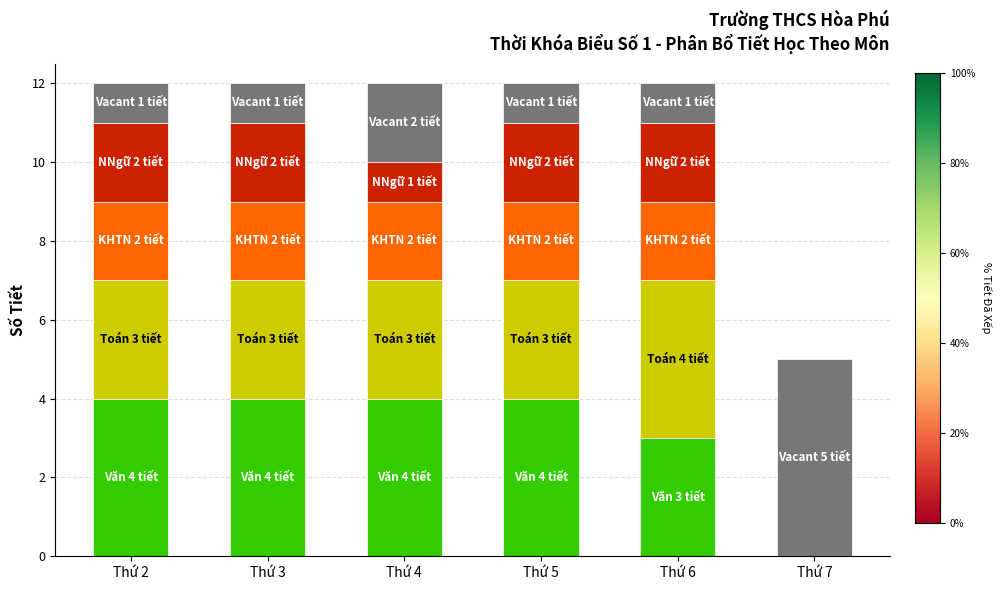

Does the chart contain stacked bars?

Yes